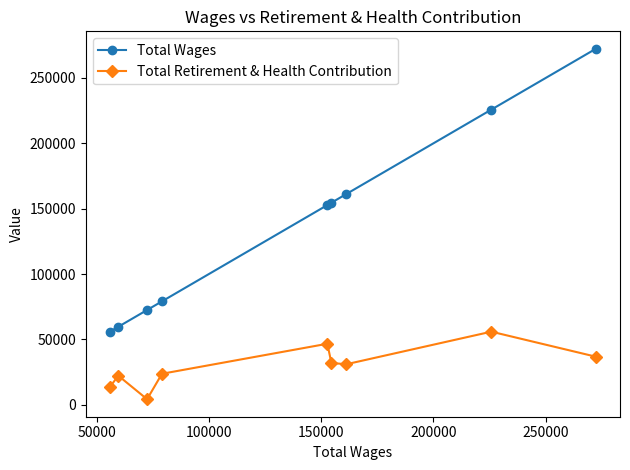

Which series has the widest spread of values?

Total Wages